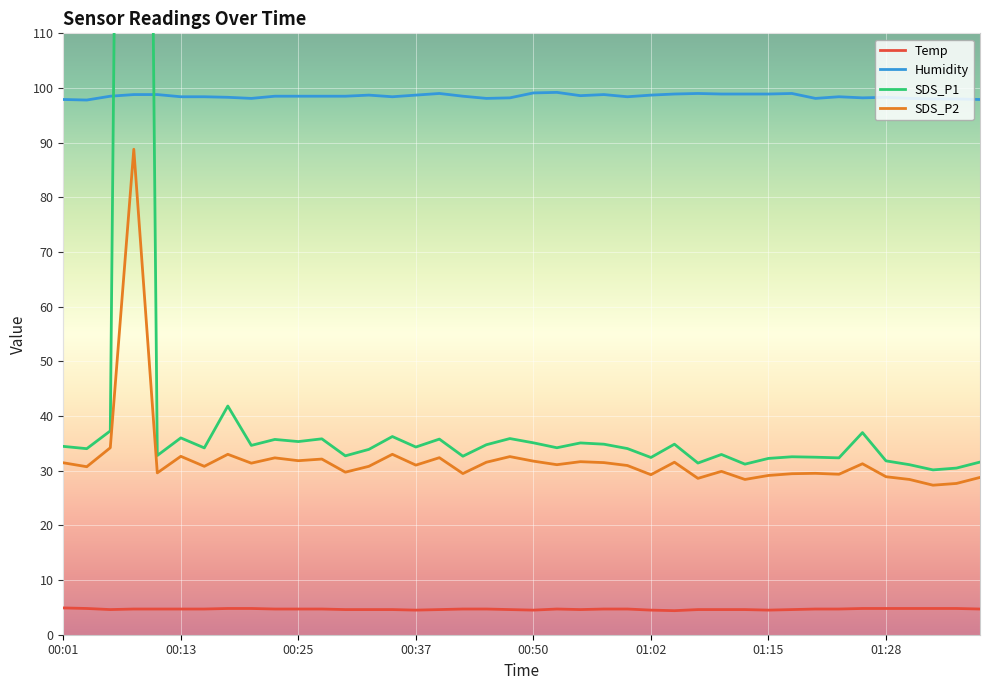

What is the sum of all Temp values?

186.8